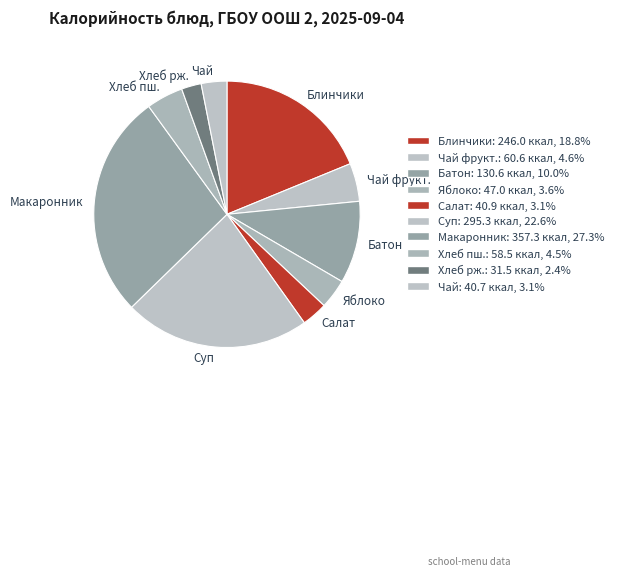

Is there any slice that represents more than half of the pie?

No